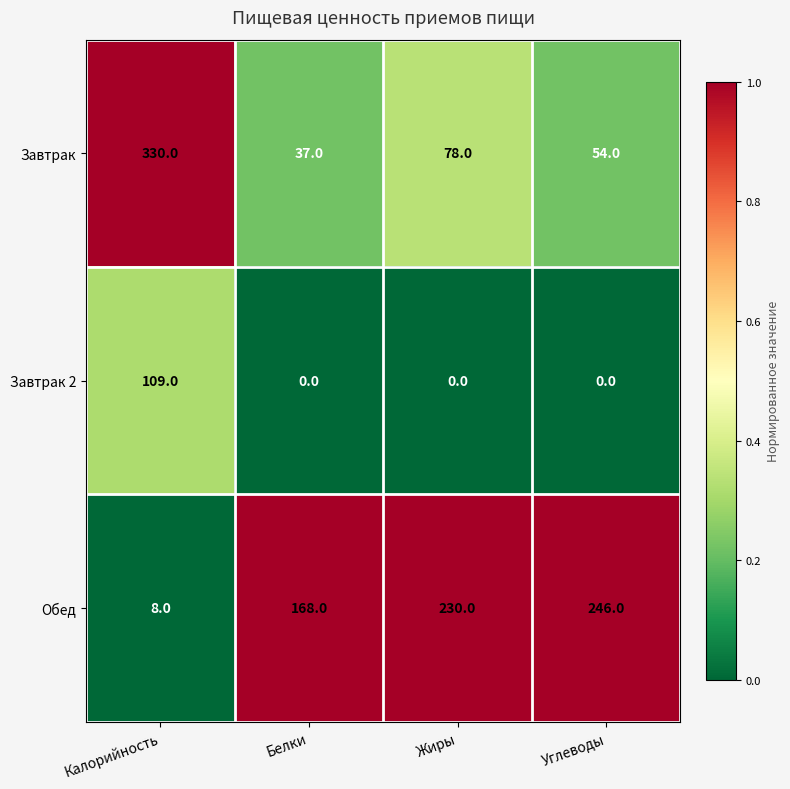

What is the average value of the Завтрак series?

125